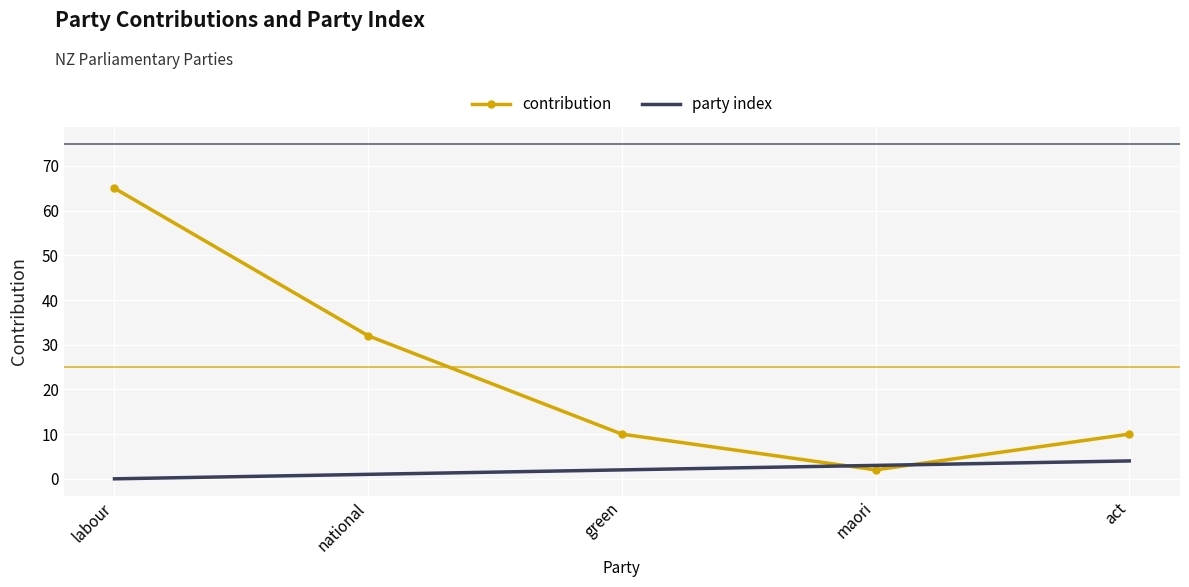

Count the number of data series in this chart.

2